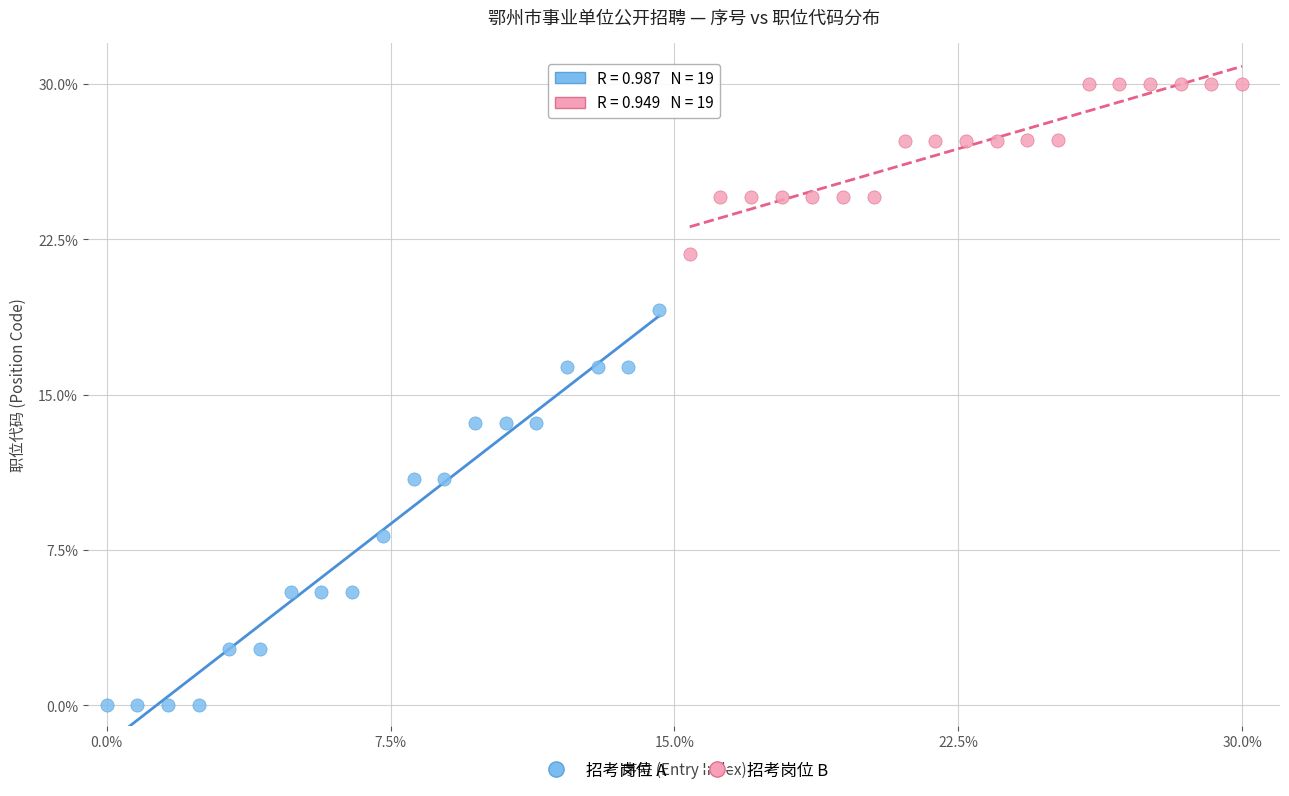

Which series contains the highest Y value?

招考岗位 B